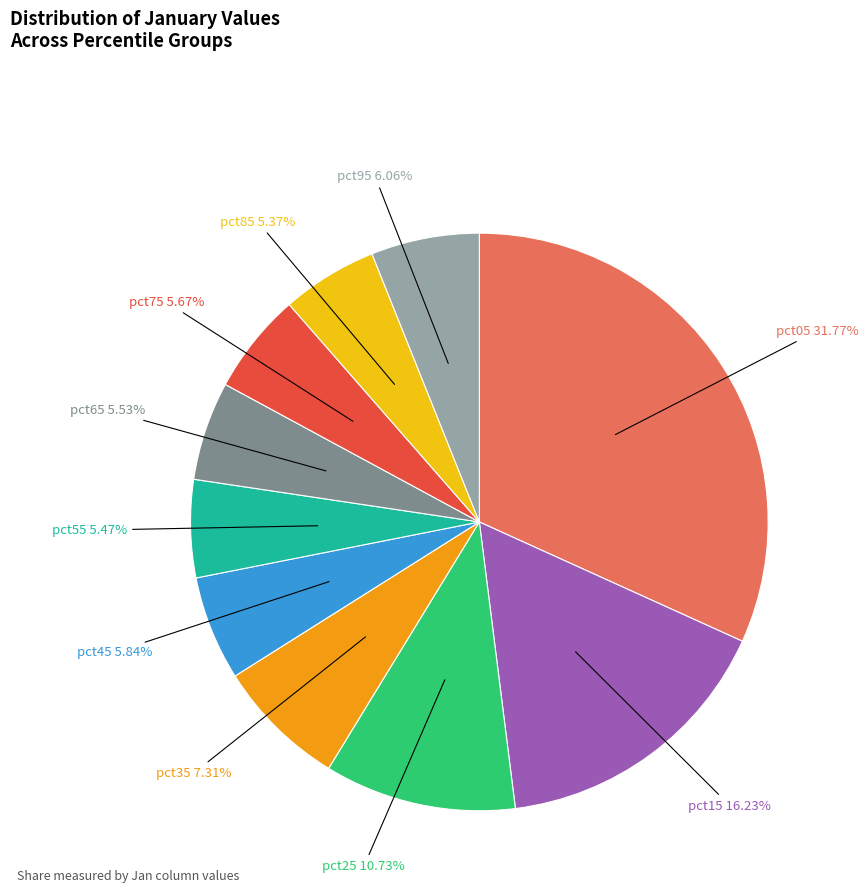

True or false: pct95 accounts for 6% of the total.

True